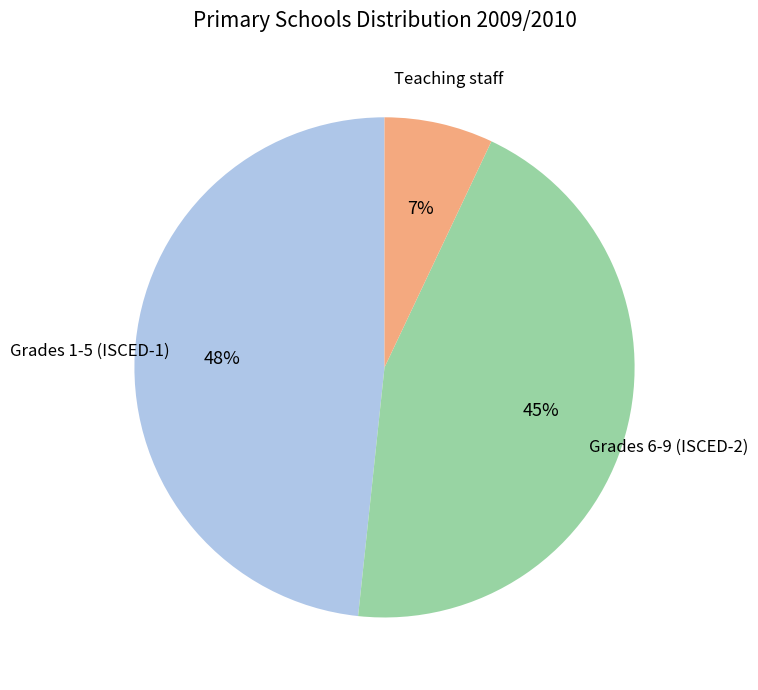

To the nearest percent, what is the difference between the largest and smallest slice percentages?

41%